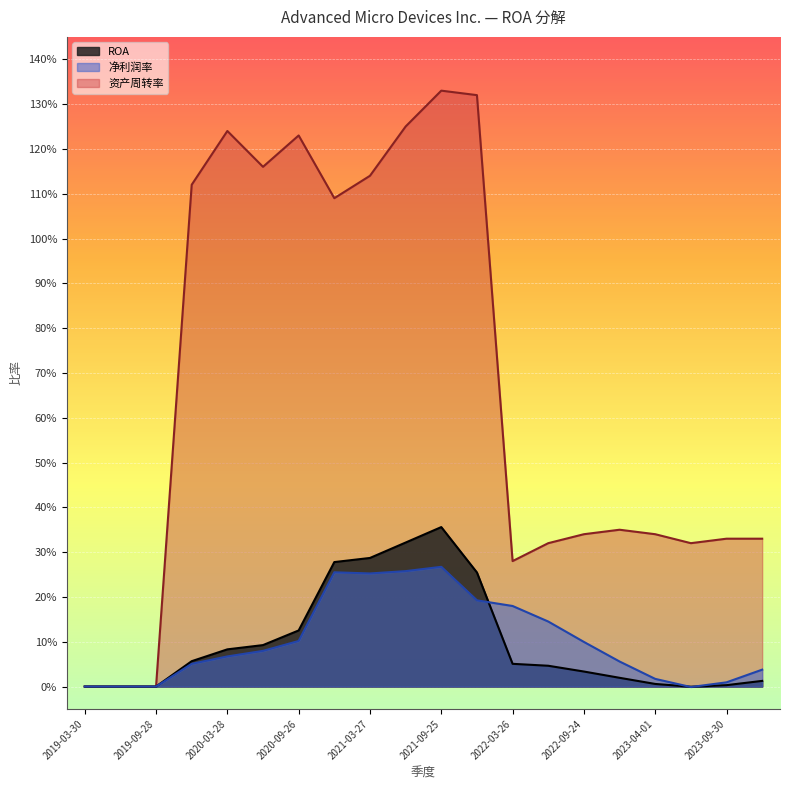

Rank the series at 2019-12-28 from lowest to highest value.

净利润率, ROA, 资产周转率